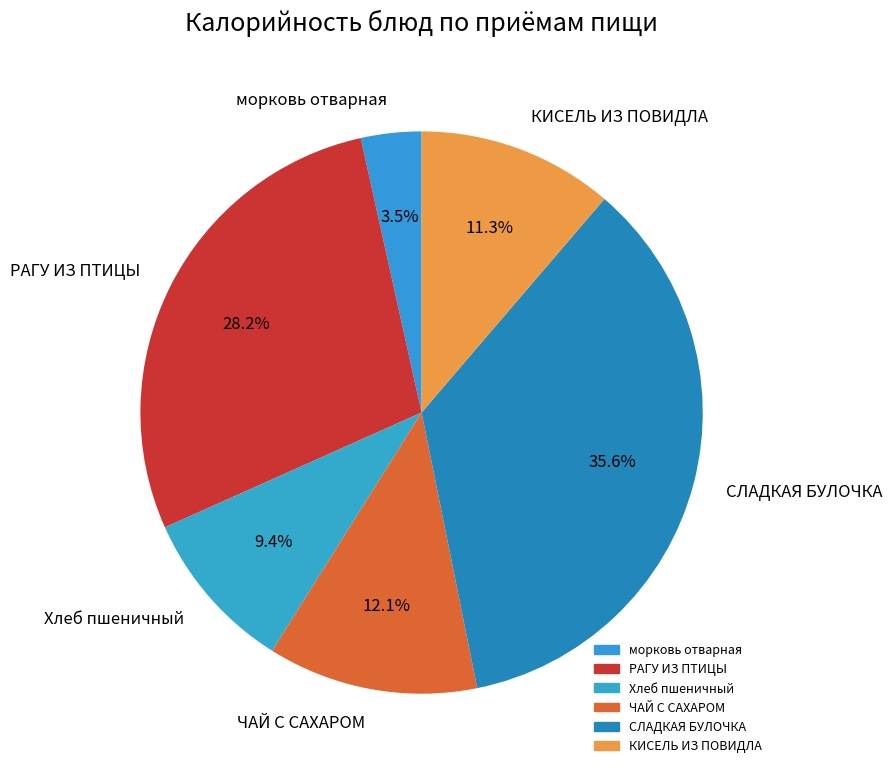

Which has a higher value, КИСЕЛЬ ИЗ ПОВИДЛА or морковь отварная?

КИСЕЛЬ ИЗ ПОВИДЛА